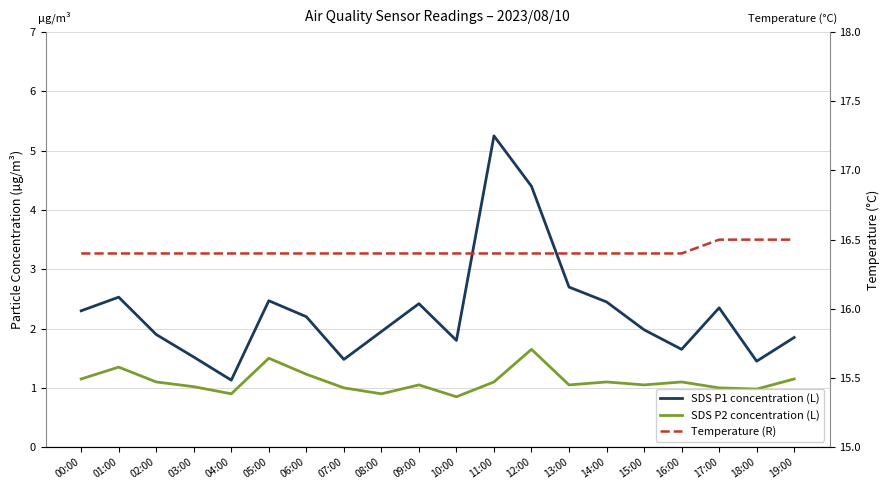

Is the value of SDS P2 concentration (L) at 09:00 greater than the value of Temperature (R) at 03:00?

No